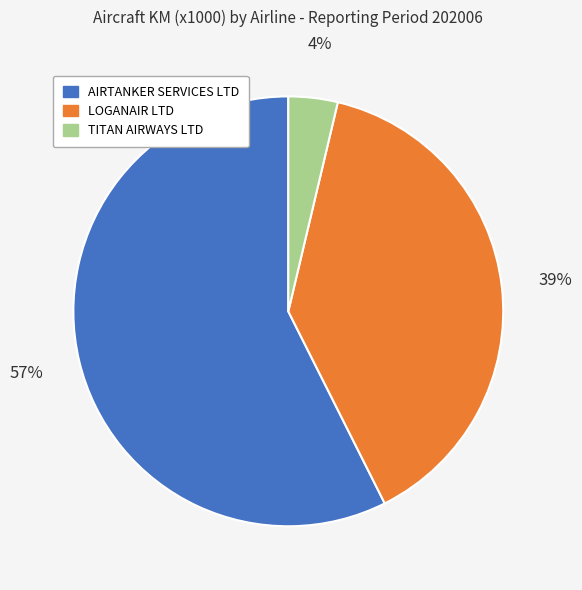

Is LOGANAIR LTD the majority of the pie?

No